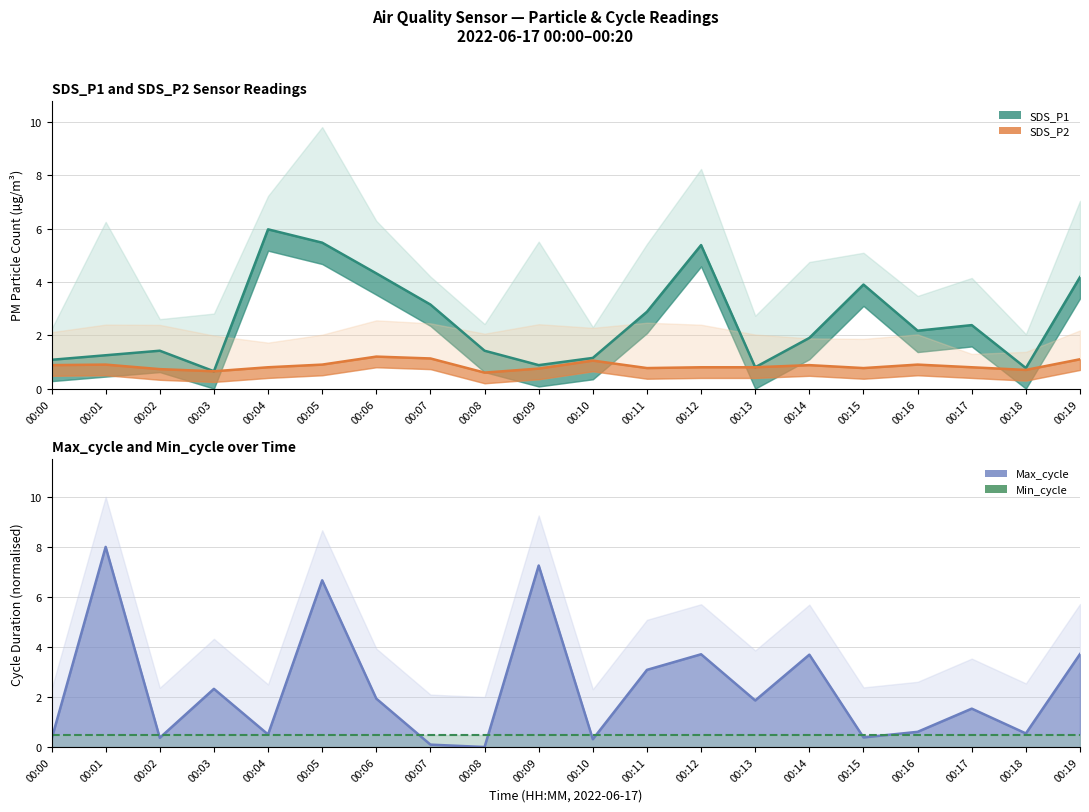

Reading left to right, what are all the values shown in this chart?

SDS_P1 line: 1.1	1.2	1.4	0.7	6.0	5.5	4.3	3.1	1.4	0.9	1.1	2.9	5.4	0.8	1.9	3.9	2.2	2.4	0.8	4.2
SDS_P2 line: 0.9	0.9	0.7	0.7	0.8	0.9	1.2	1.1	0.6	0.8	1.1	0.8	0.8	0.8	0.9	0.8	0.9	0.8	0.7	1.1
Max_cycle line: 0.3	8.0	0.4	2.3	0.5	6.7	1.9	0.1	0.0	7.3	0.3	3.1	3.7	1.9	3.7	0.4	0.6	1.5	0.5	3.7
Min_cycle line: 0.5	0.5	0.5	0.5	0.5	0.5	0.5	0.5	0.5	0.5	0.5	0.5	0.5	0.5	0.5	0.5	0.5	0.5	0.5	0.5